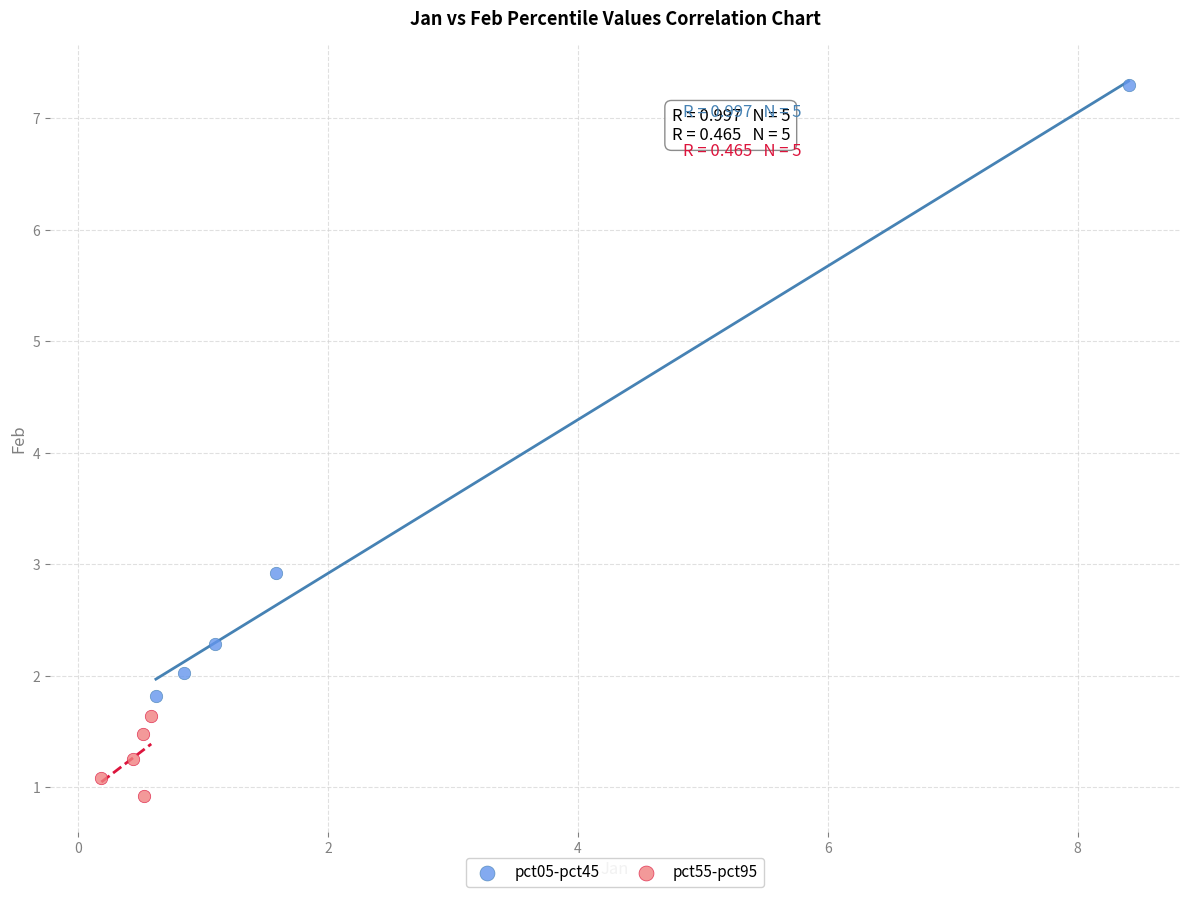

Which series contains the lowest Y value?

pct55-pct95